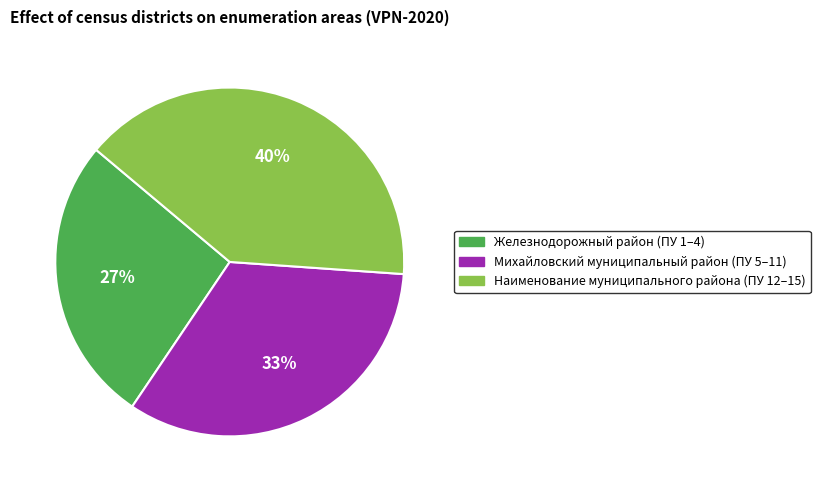

Does any single category account for the majority?

No